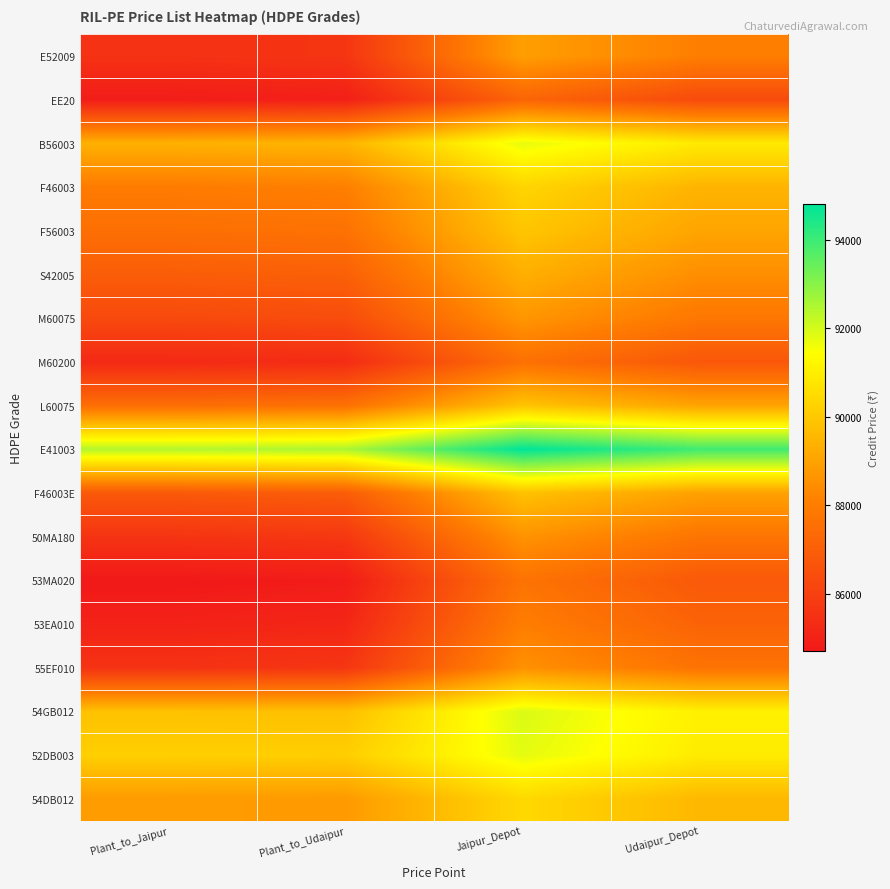

Count the number of categories in the chart.

4